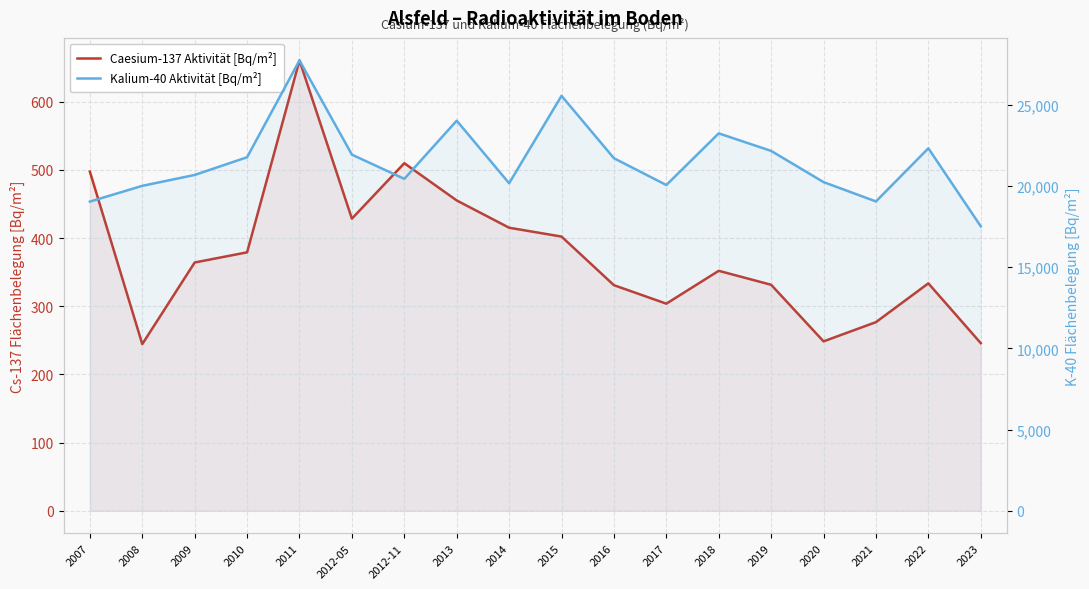

At which label does Kalium-40 Aktivität [Bq/m²] reach its peak?

2011